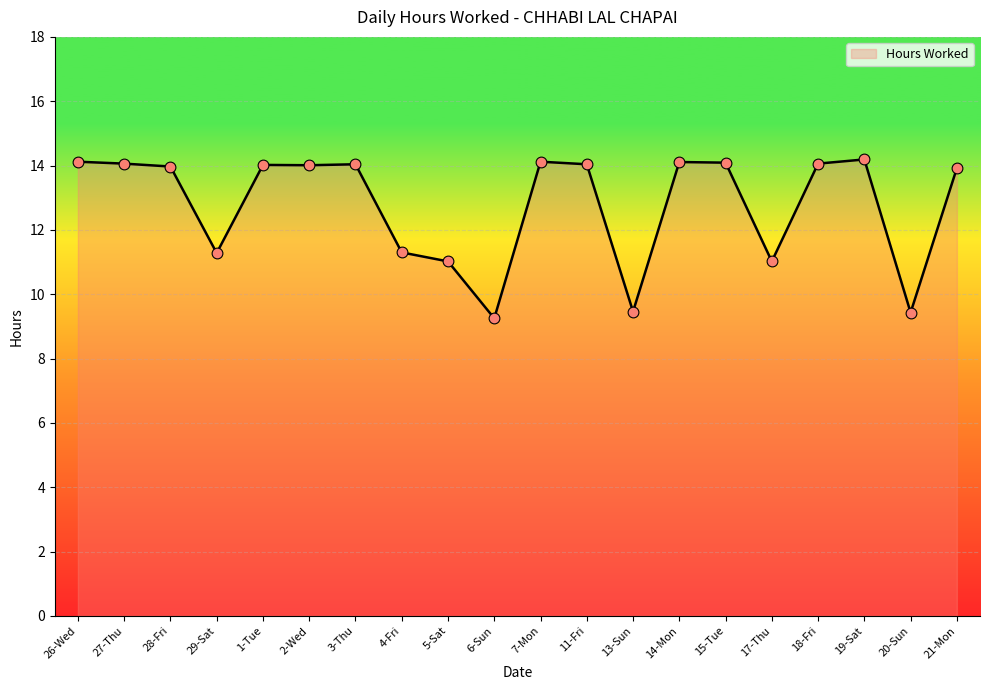

Approximately how many times larger is the value at 13-Sun compared to 26-Wed?

0.7